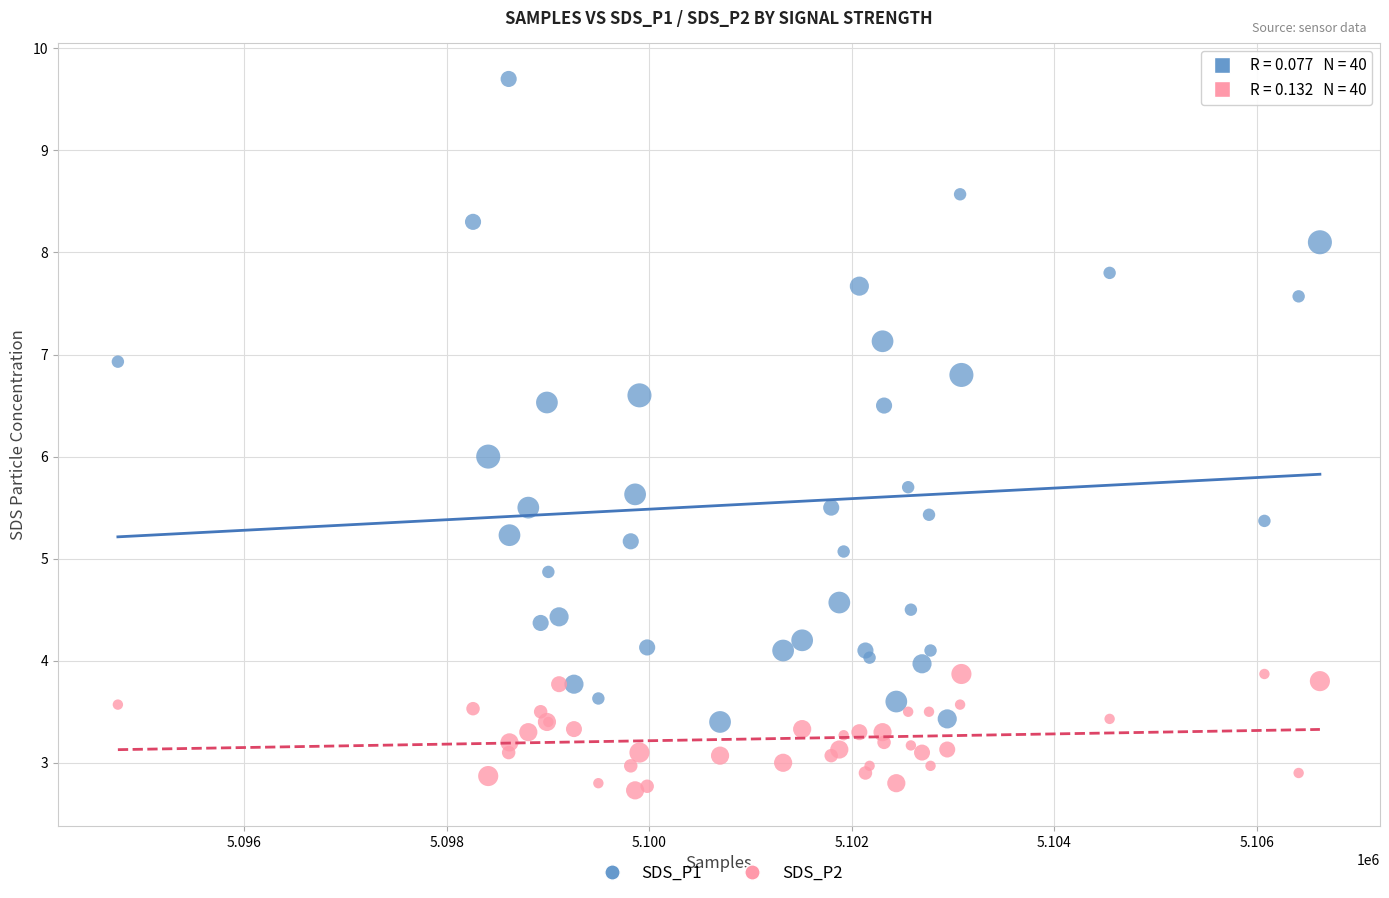

Which series reaches the maximum Y coordinate?

SDS_P1